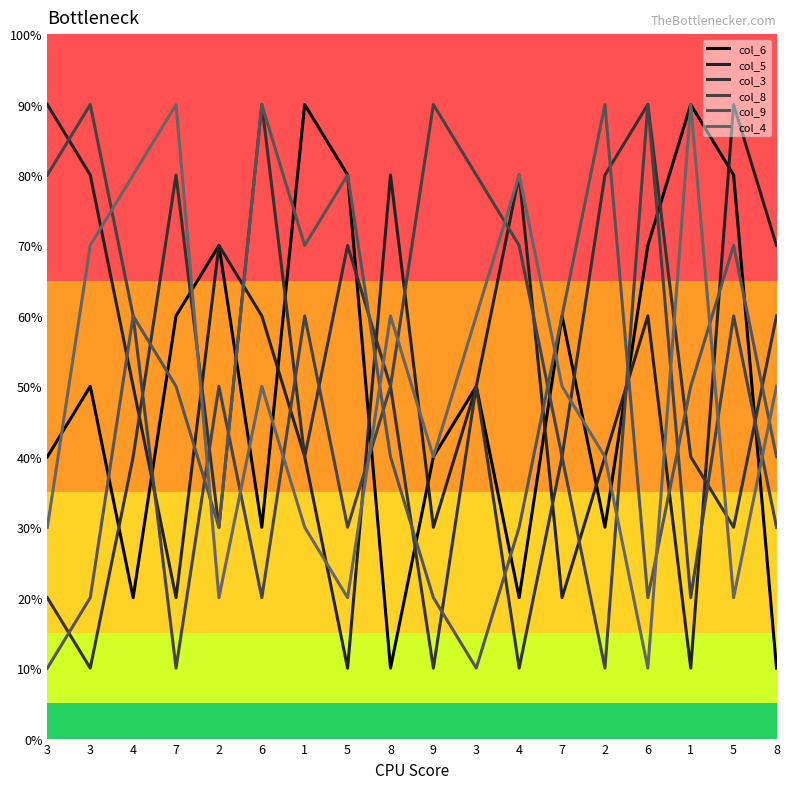

What is the label of the 11th point from the left?

3